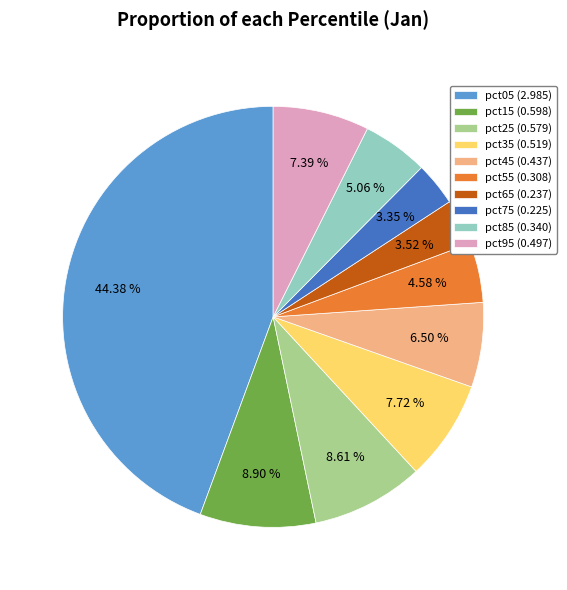

To the nearest percent, what is the difference between the pct65 and pct25 slice percentages?

5%